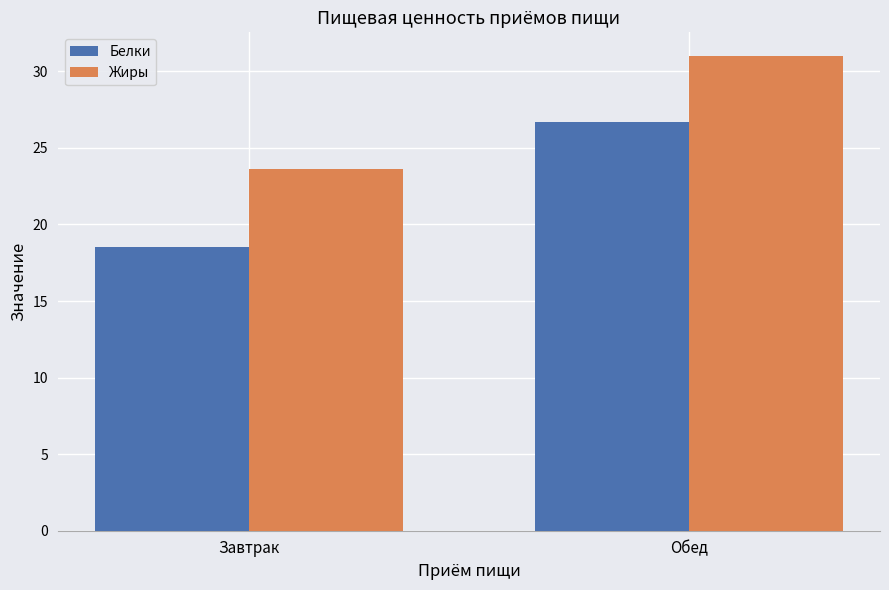

What is the approximate value of Жиры at Завтрак?

23.6